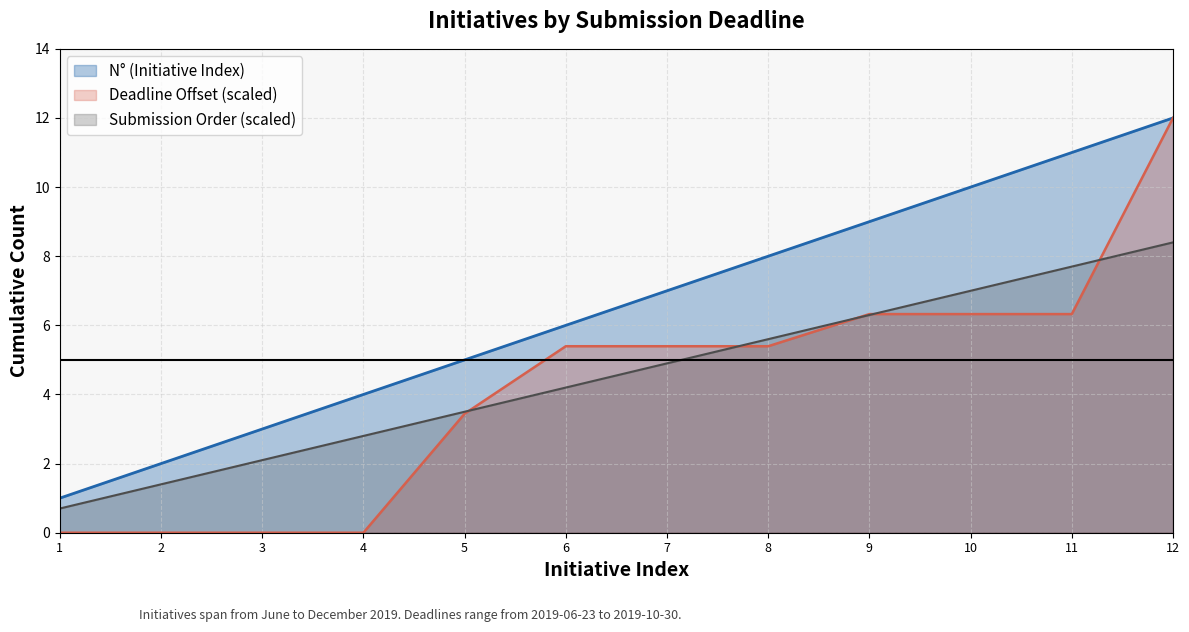

The value of Submission Order (scaled) at 3 is 3.6. True or false?

False